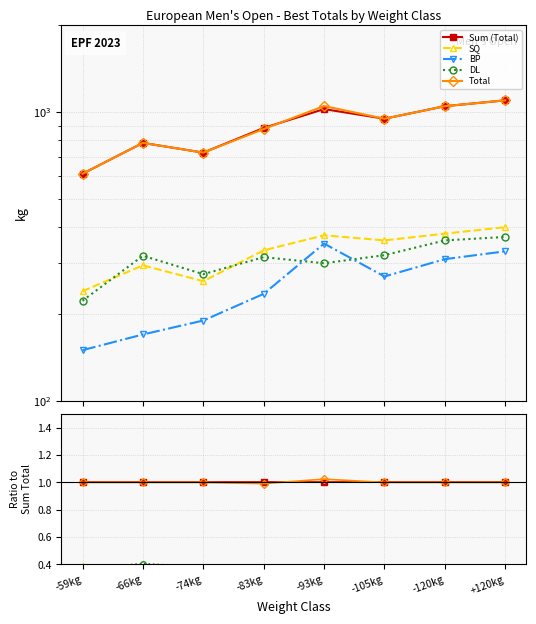

What is the value of the Total point at the 5th from the left?

1.0